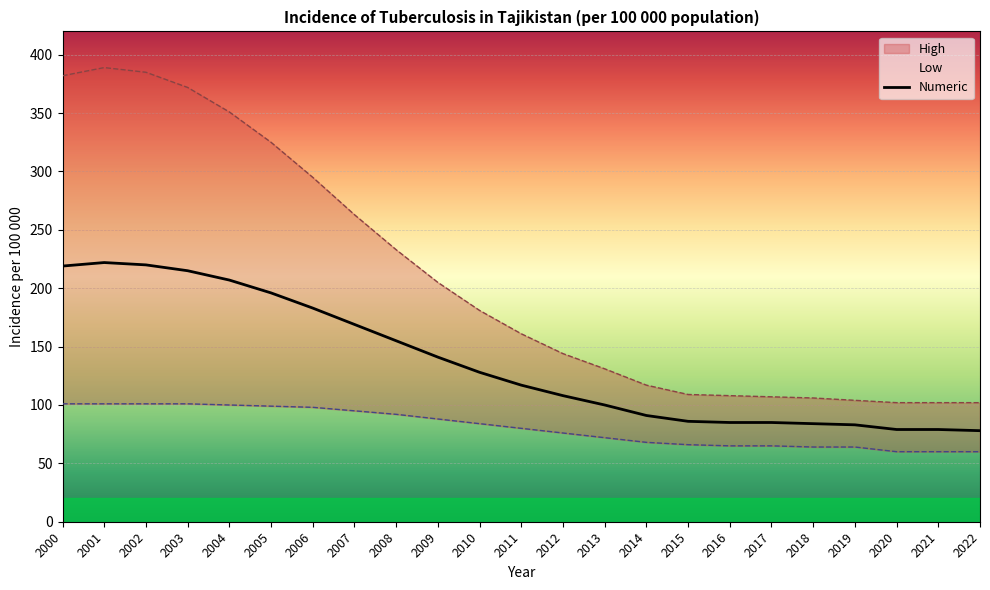

True or false: there are more than 1 points higher than both neighbors.

False